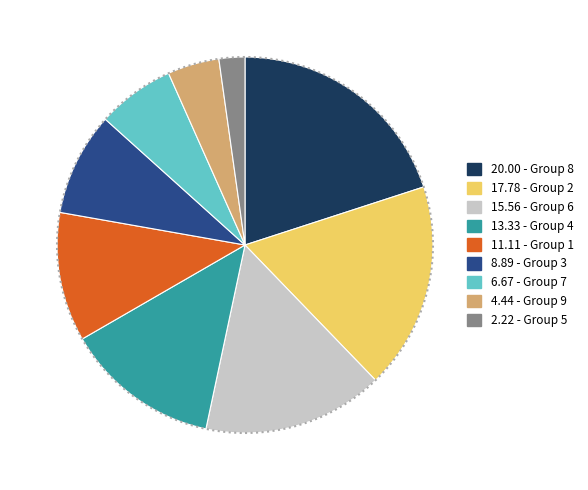

True or false: 20.00 - Group 8 accounts for 20% of the total.

True